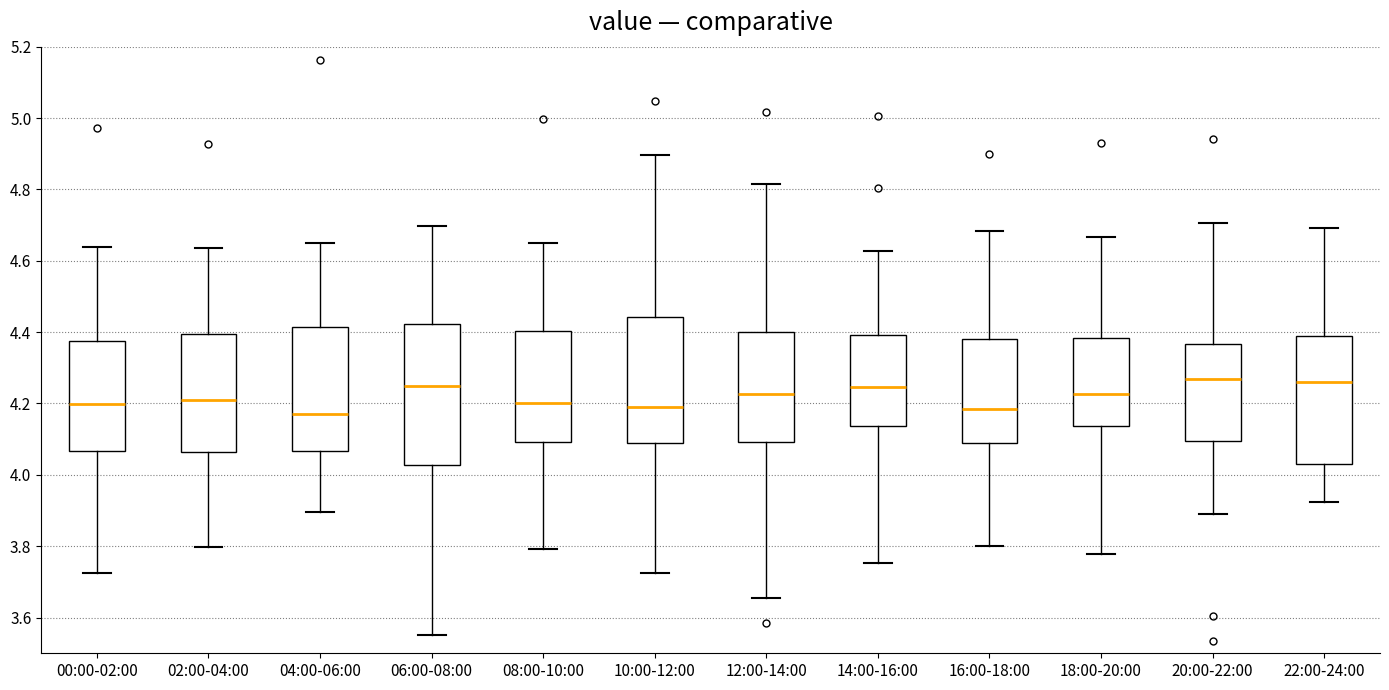

Which box is the tallest, from its lower edge to its upper edge?

06:00-08:00